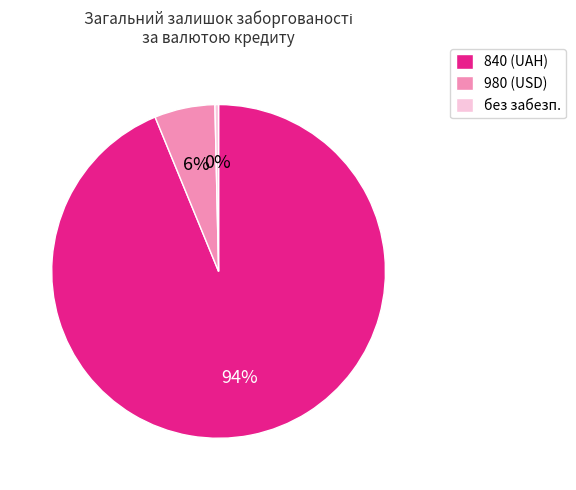

What percentage is the 840 (UAH) slice, to the nearest percent?

94%